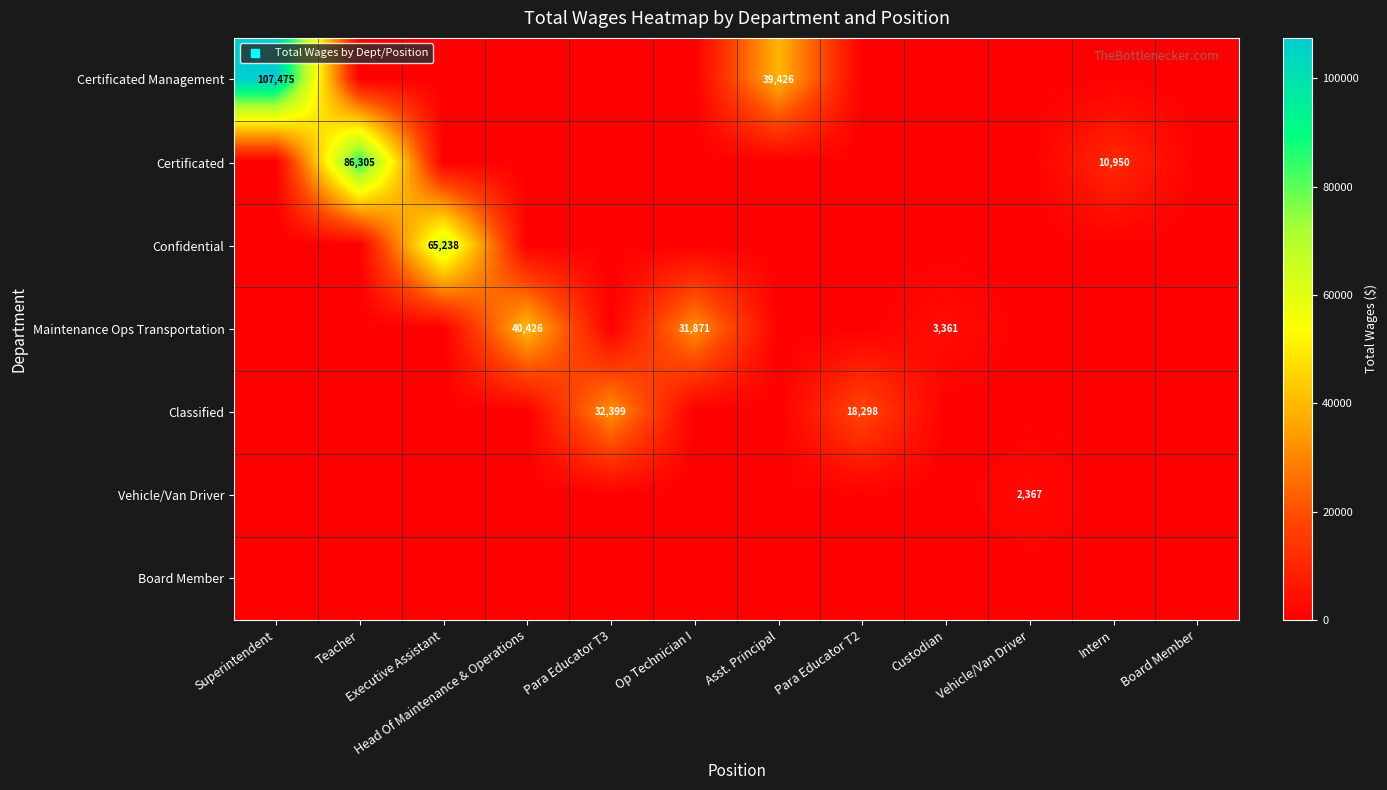

How many positive values does the Certificated Management series have?

2